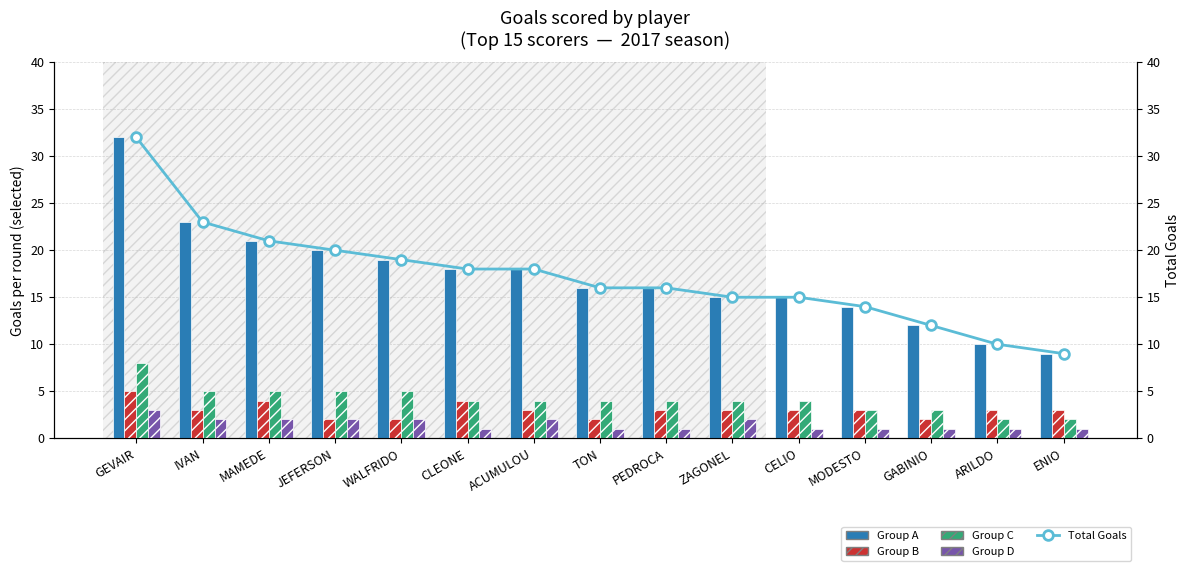

The value of Group B at CLEONE is 4. True or false?

True